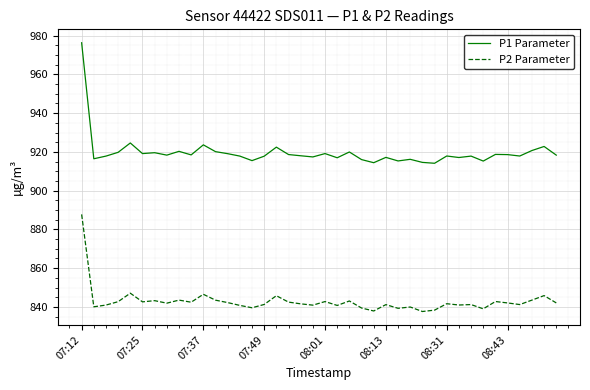

How many lines are shown in the chart?

2